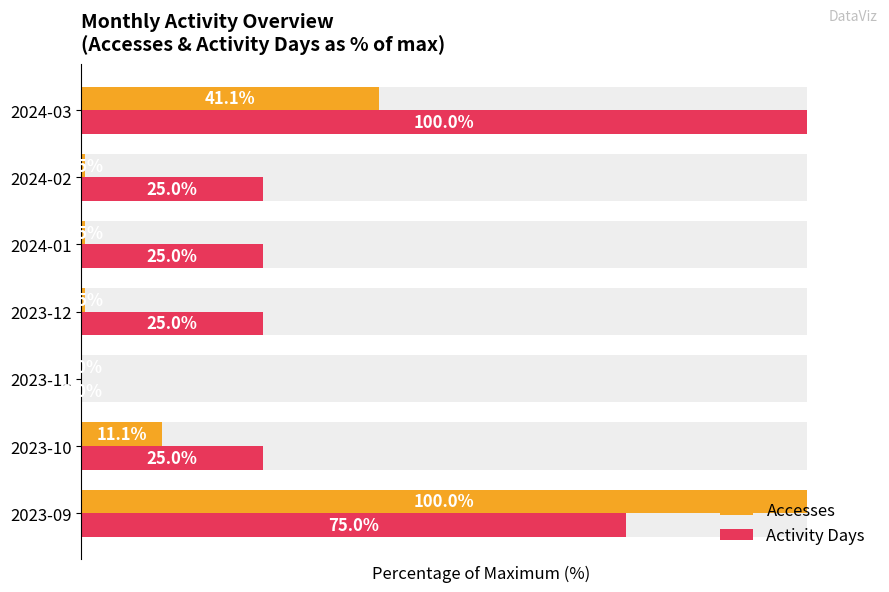

Rank the categories by Activity Days value from highest to lowest.

2024-03, 2023-09, 2023-10, 2023-12, 2024-01, 2024-02, 2023-11